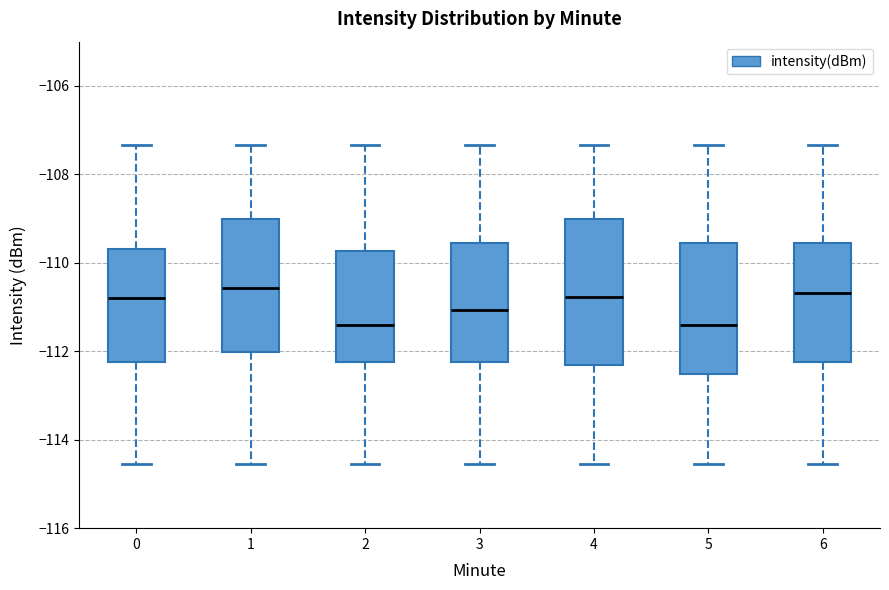

Comparing the boxes themselves (not the whiskers), which one is the tallest?

4